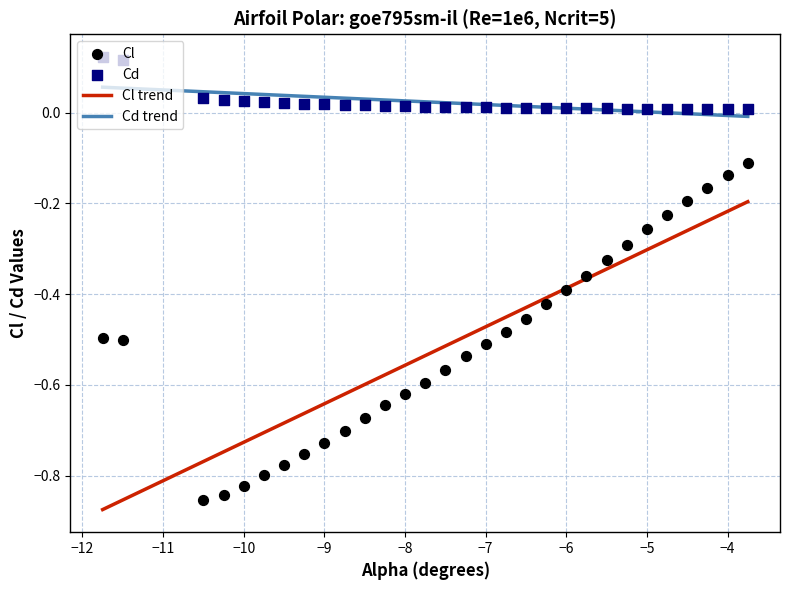

True or false: Cl trend and Cd trend cross at least once.

False